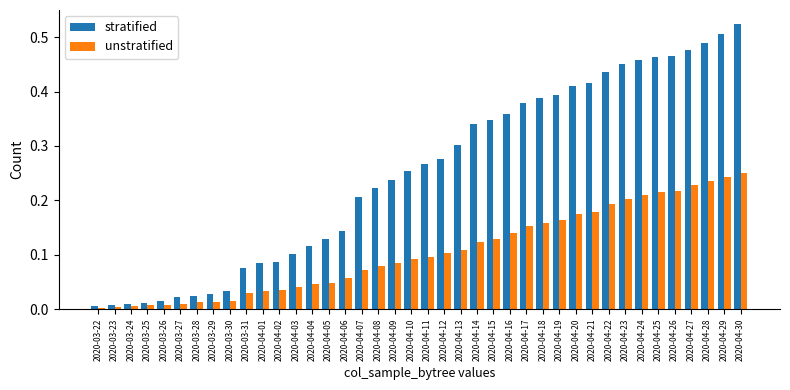

What is the sum of all stratified values?

10.0